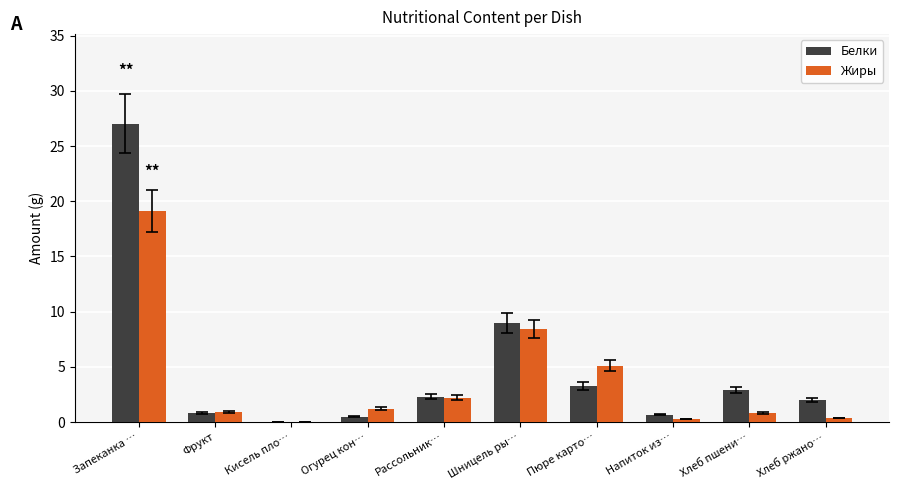

Which category has the highest value across all series?

Запеканка …